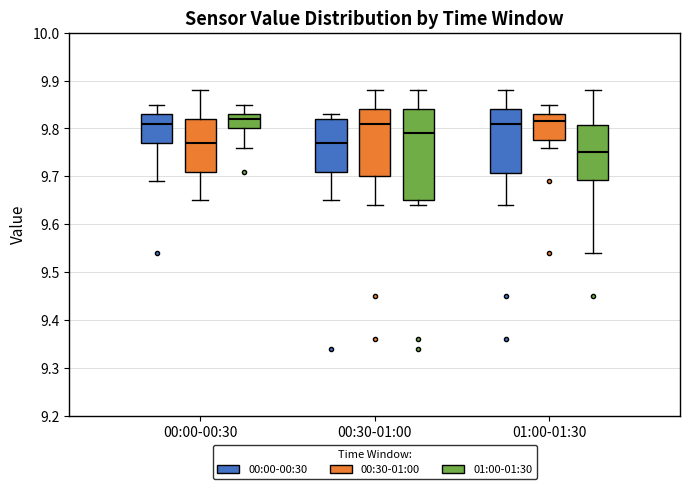

Which box has the lowest median line?

01:00-01:30 (01:00-01:30)